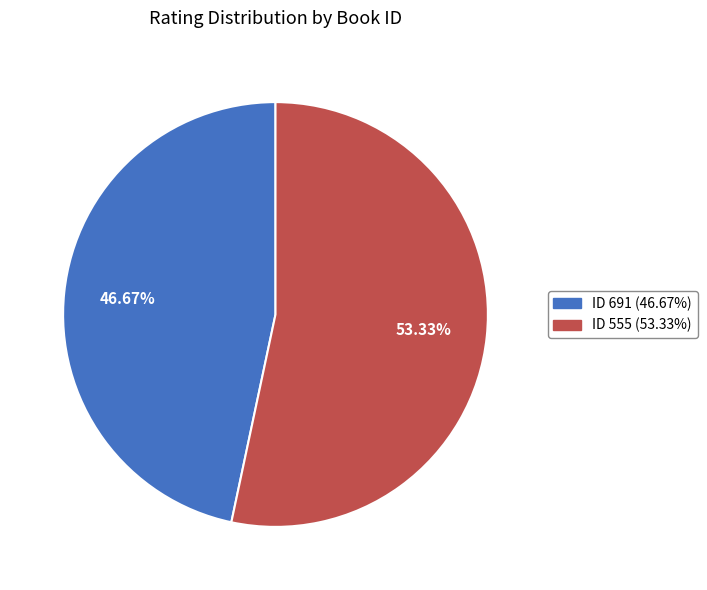

Does any single category account for the majority?

Yes